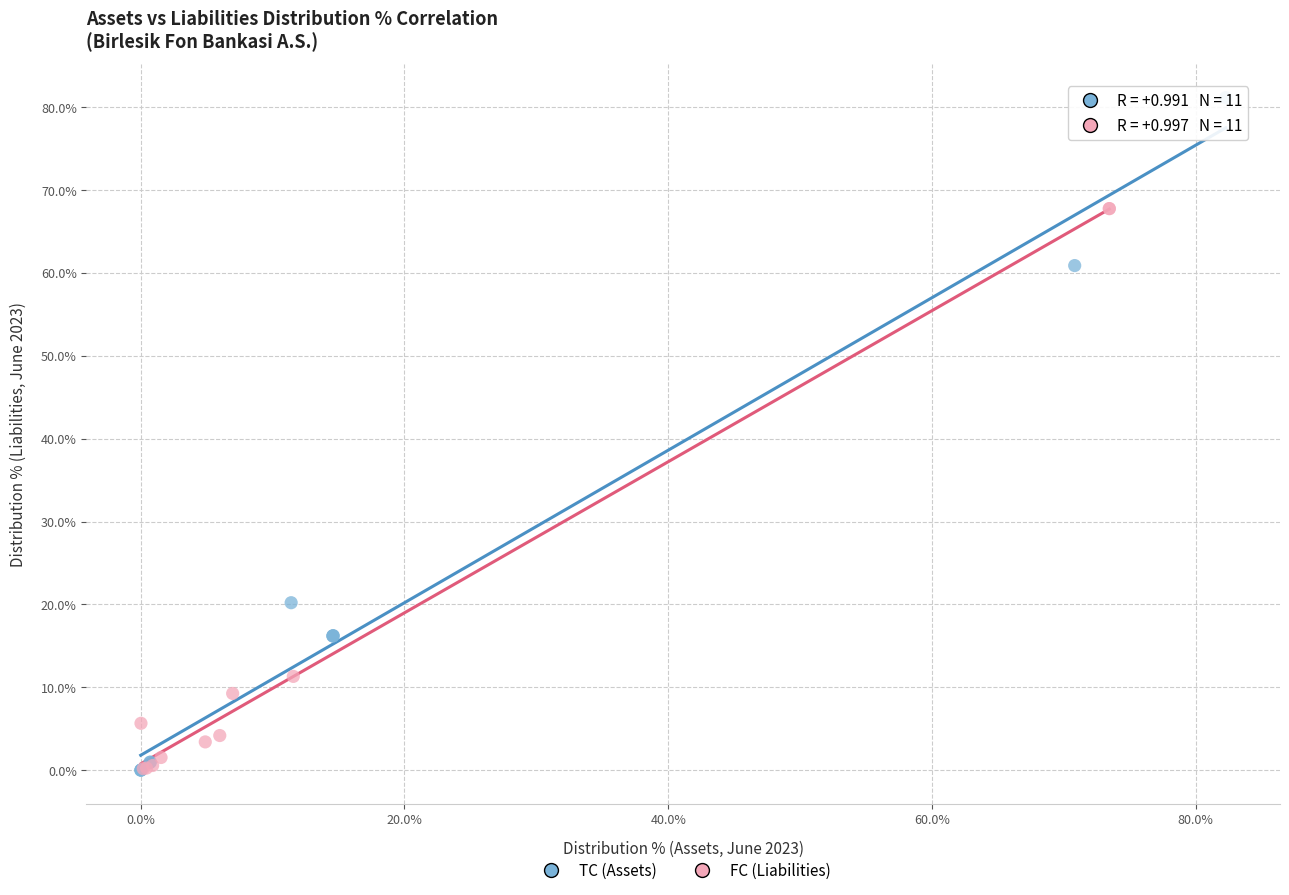

Which series has the widest spread of Y values?

TC (Assets)